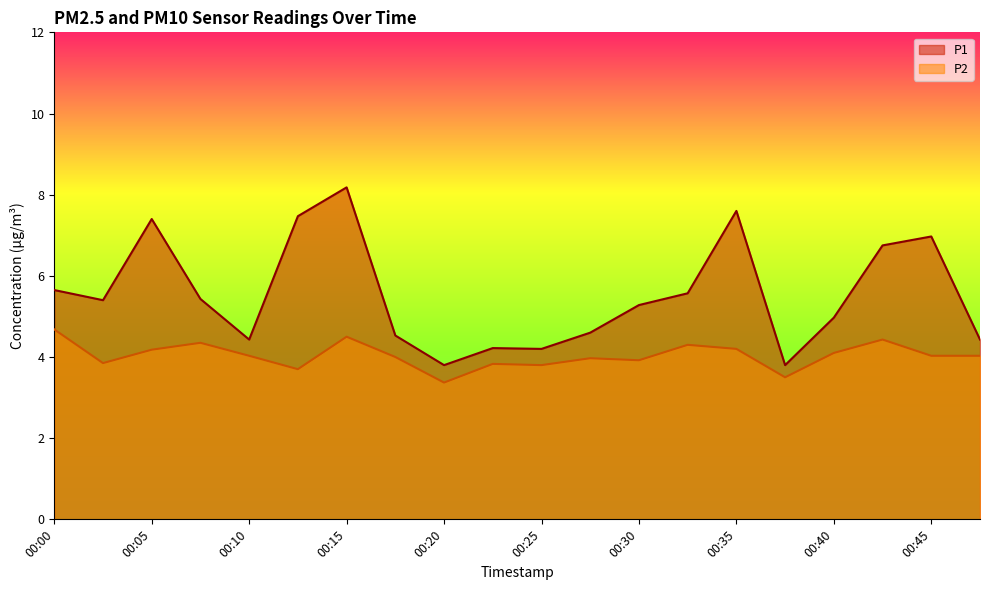

True or false: P2 has more than 1 interior local peaks.

True